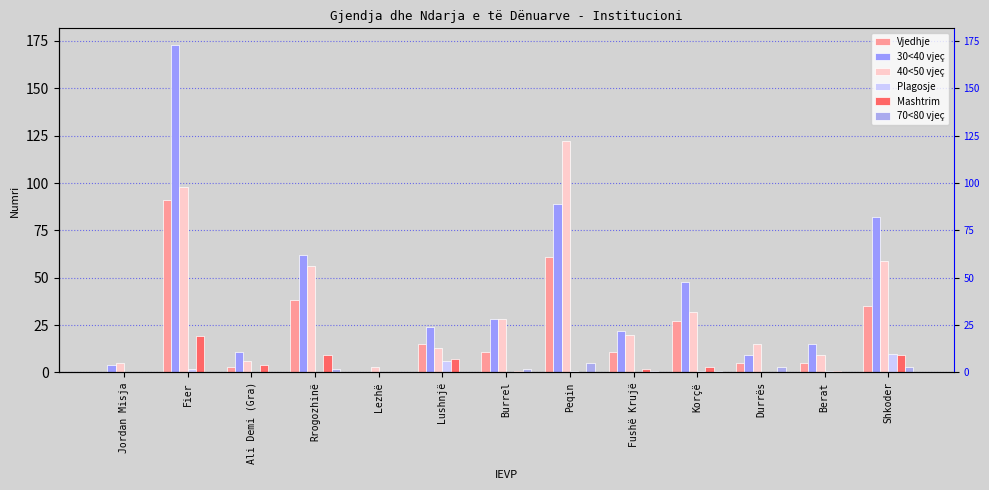

Reading right to left, what are all the values shown in this chart?

Vjedhje: 35	5	5	27	11	61	11	15	0	38	3	91	0
30<40 vjeç: 82	15	9	48	22	89	28	24	0	62	11	173	4
40<50 vjeç: 59	9	15	32	20	122	28	13	3	56	6	98	5
Plagosje: 10	1	0	1	0	1	0	6	0	0	0	2	0
Mashtrim: 9	1	0	3	2	0	1	7	0	9	4	19	0
70<80 vjeç: 3	0	3	1	1	5	2	0	0	2	0	0	0